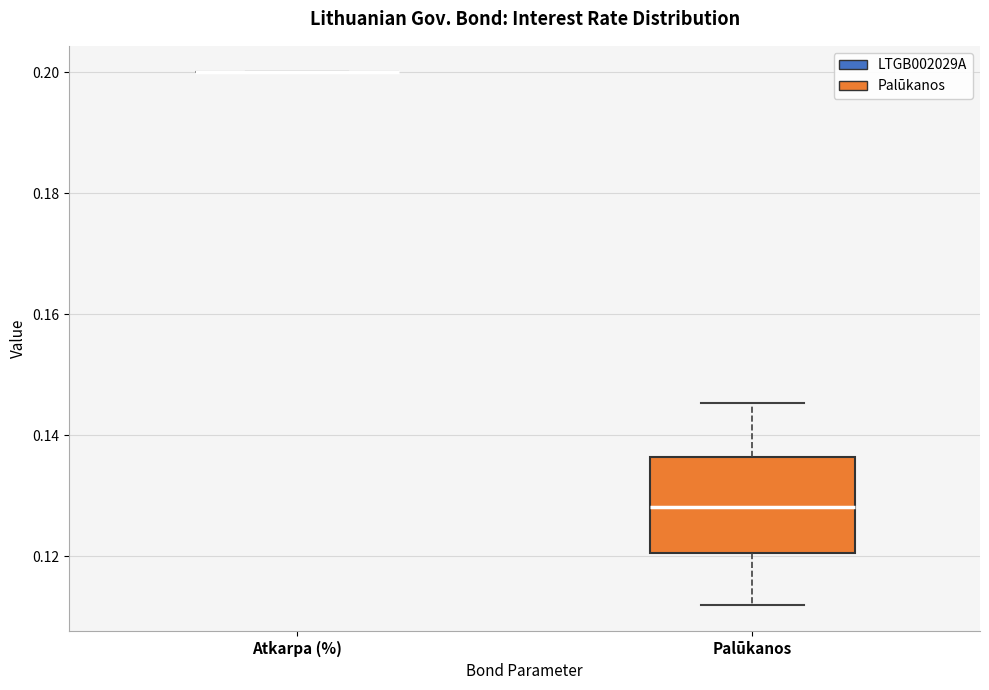

Where does the median line of the box for Palūkanos sit on the y-axis? The values are not printed on the chart, so give them approximately, as read against the axis.

0.128